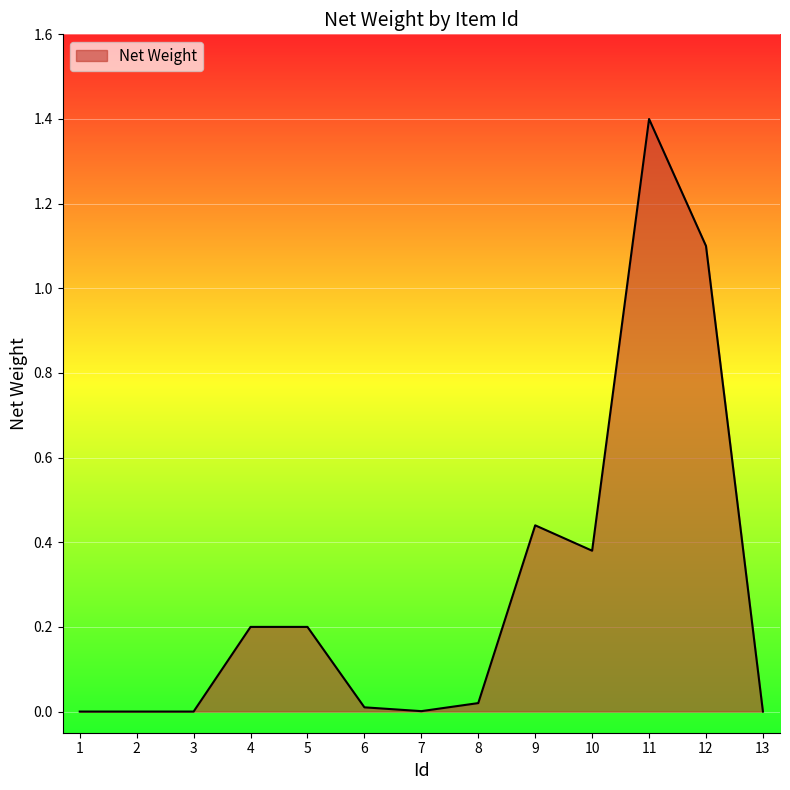

Which category has the highest value across all series?

11